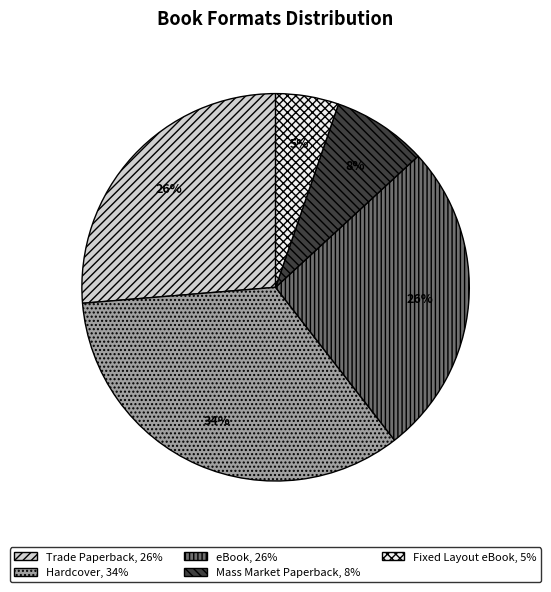

To the nearest percent, what is the average slice percentage?

20%